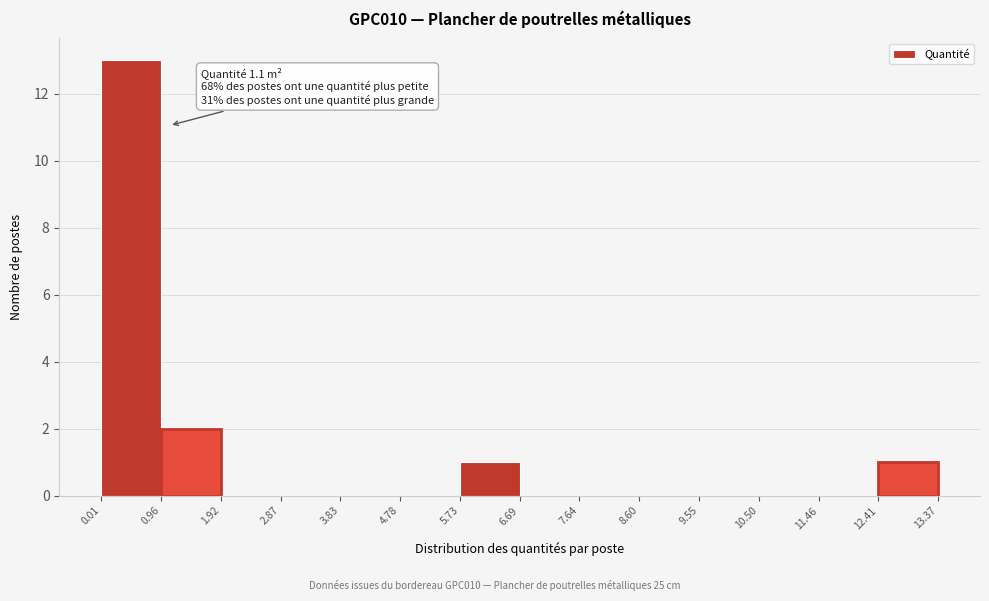

Which range on the x-axis has the tallest bar?

0.01 to 0.96